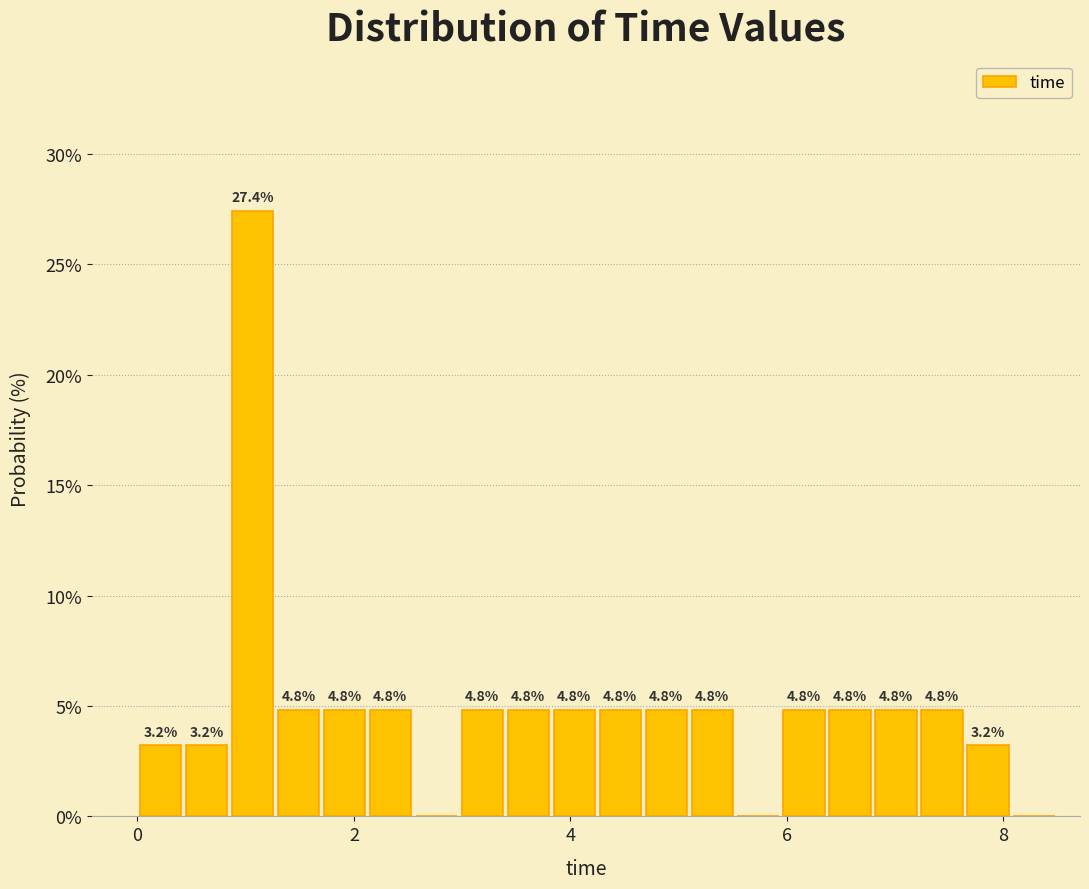

Read against the x-axis, roughly where is the centre of the tallest bar?

1.0